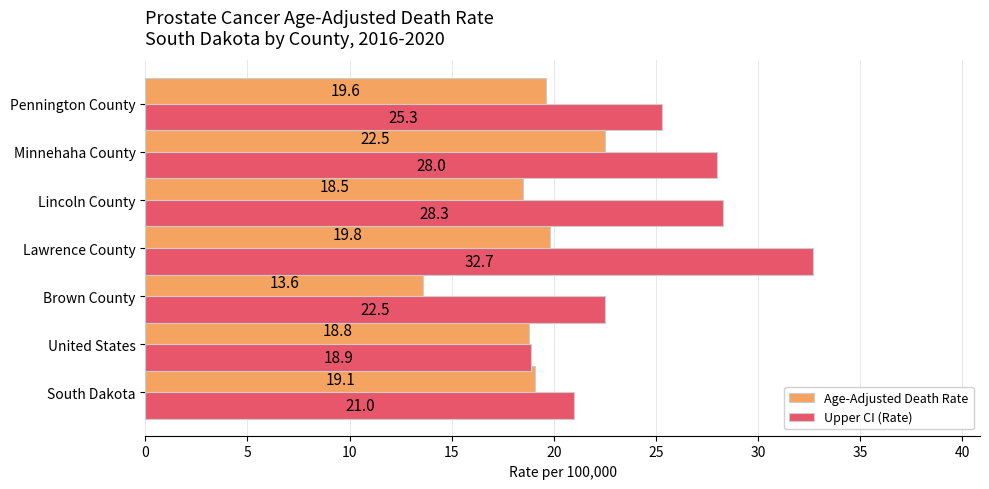

What is the average value of the Age-Adjusted Death Rate series?

18.8